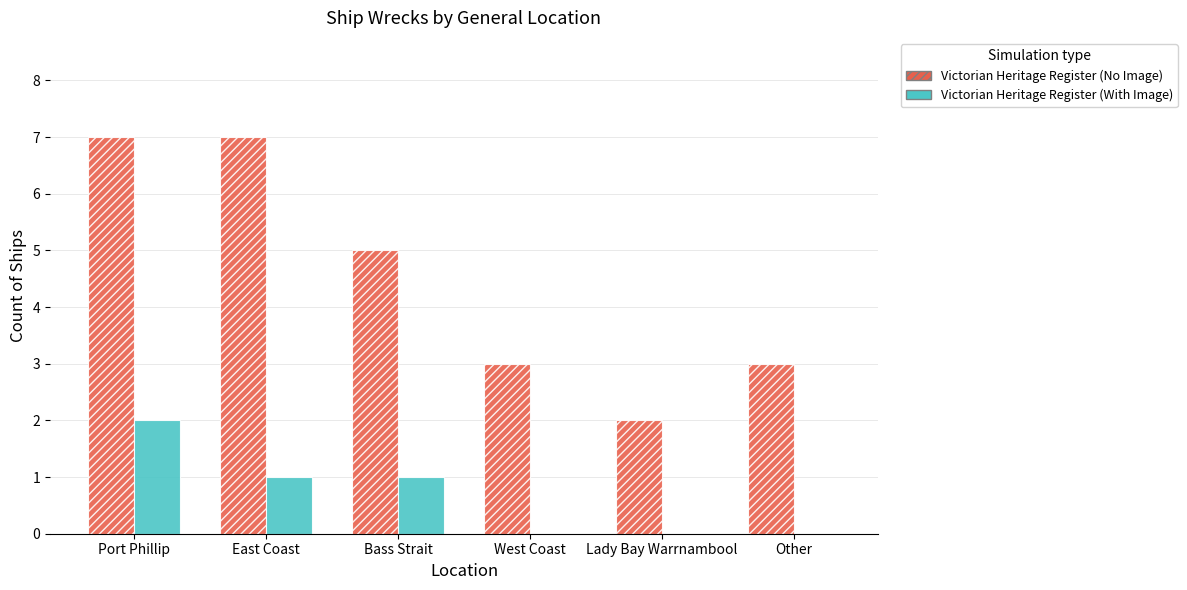

What is the highest value of the Victorian Heritage Register (With Image) series?

2